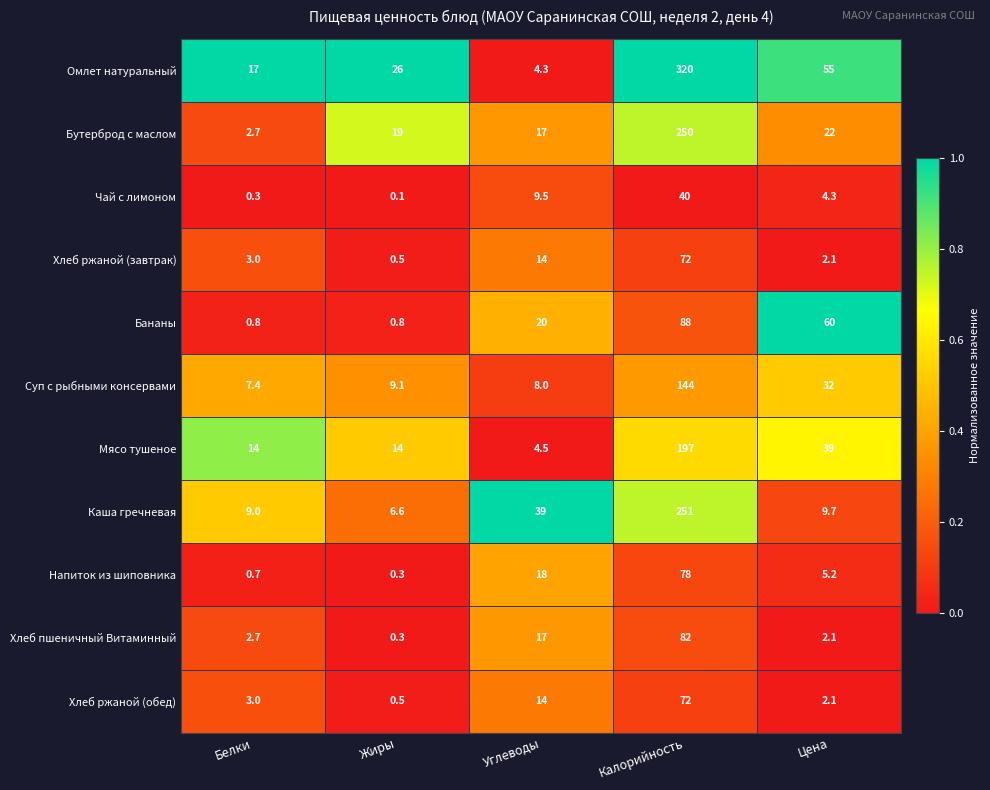

What is the highest value of the Хлеб ржаной (завтрак) series?

72.0